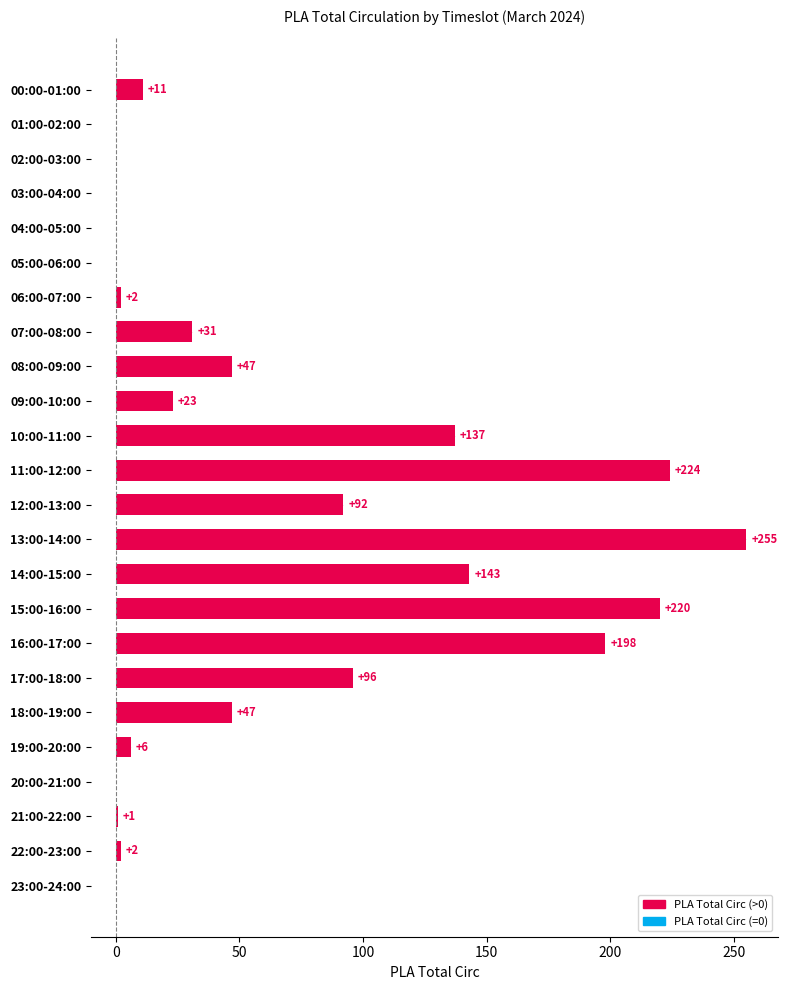

What is the greatest value displayed?

255